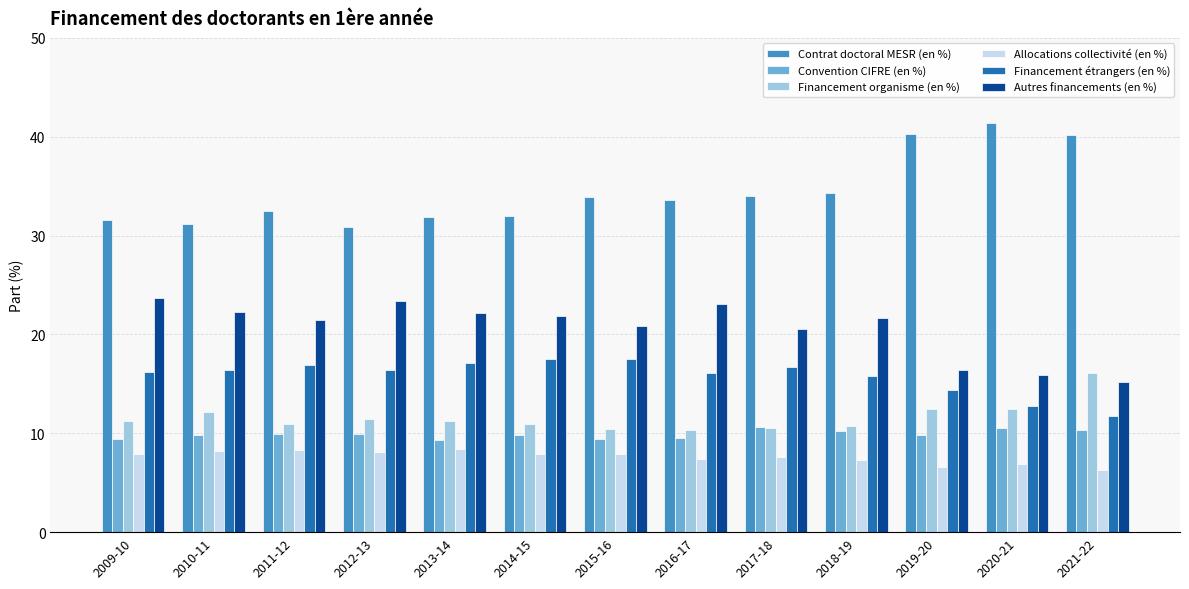

What is the maximum value shown in the chart?

41.4